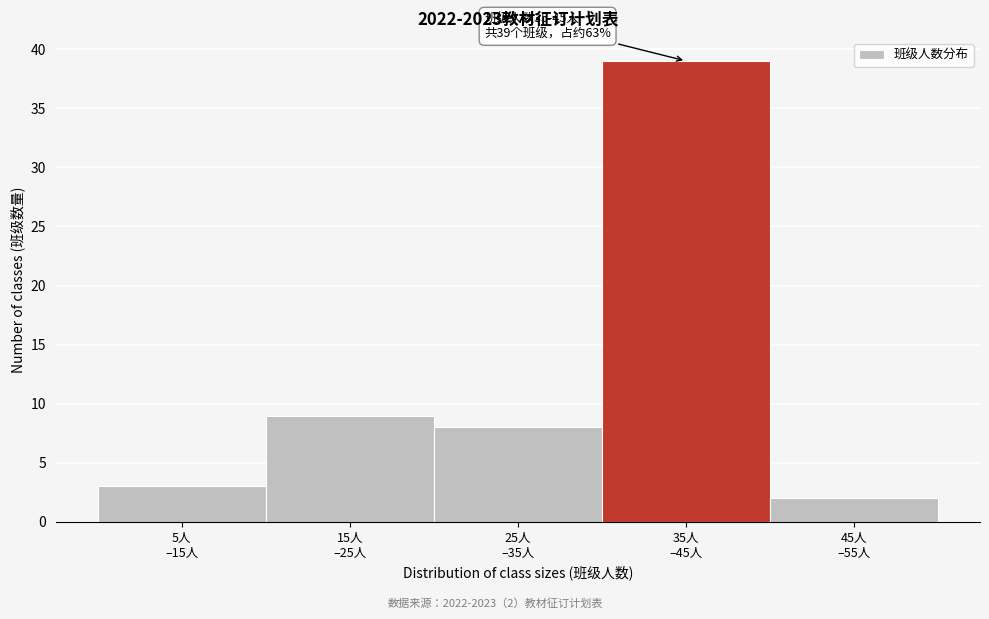

Reading right to left, extract all data points from this chart.

2	39	8	9	3